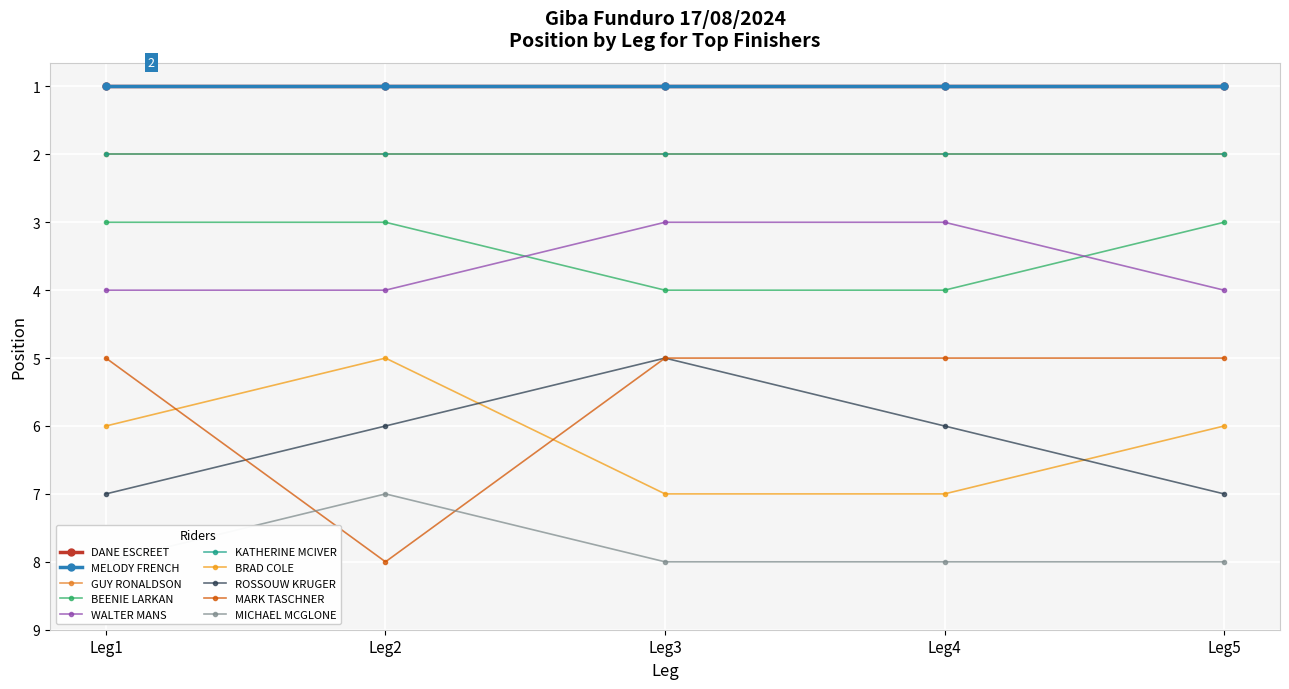

What is the sum of all Leg2 Pos values?

39